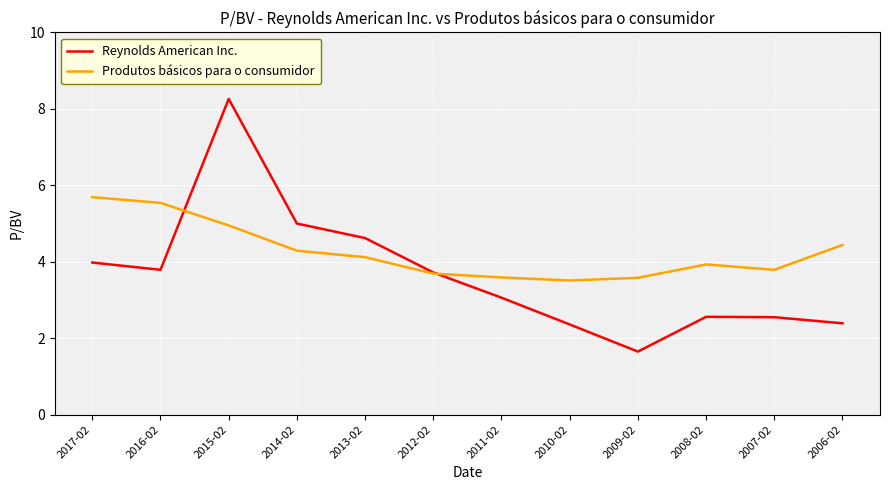

List the series in order of their overall mean, lowest first.

Reynolds American Inc., Produtos básicos para o consumidor